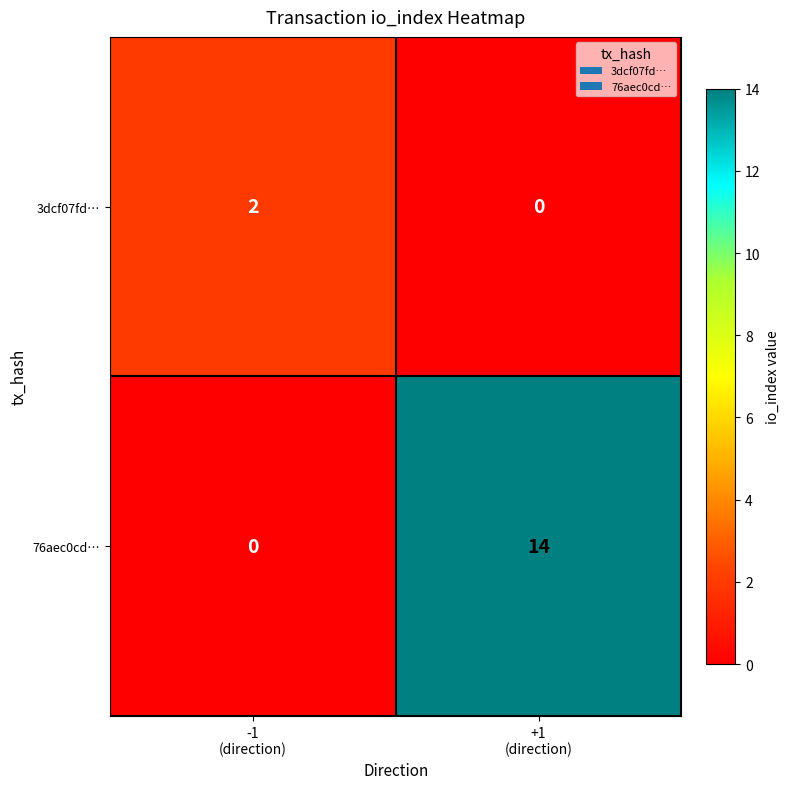

What is the average value of the 76aec0cd… series?

7